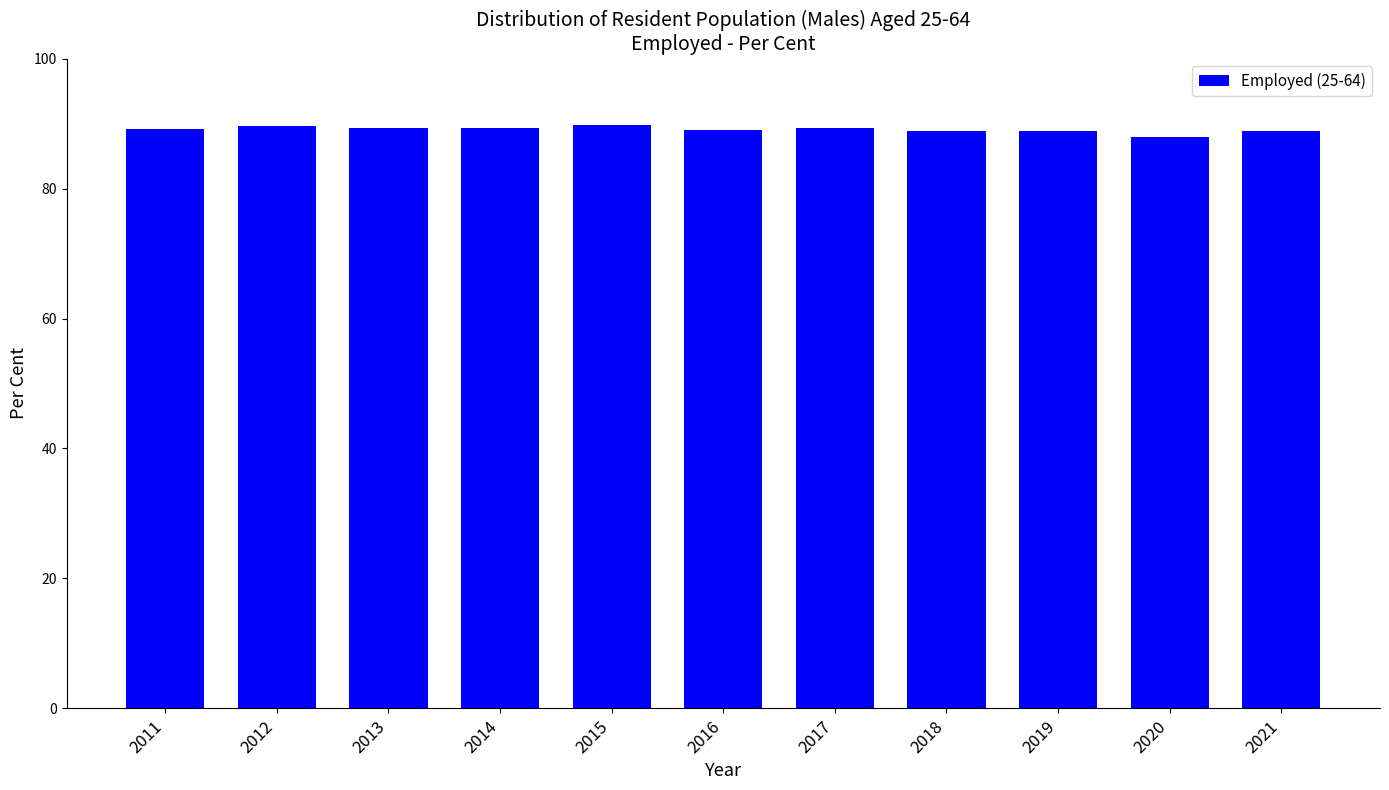

What is the greatest value displayed?

89.8